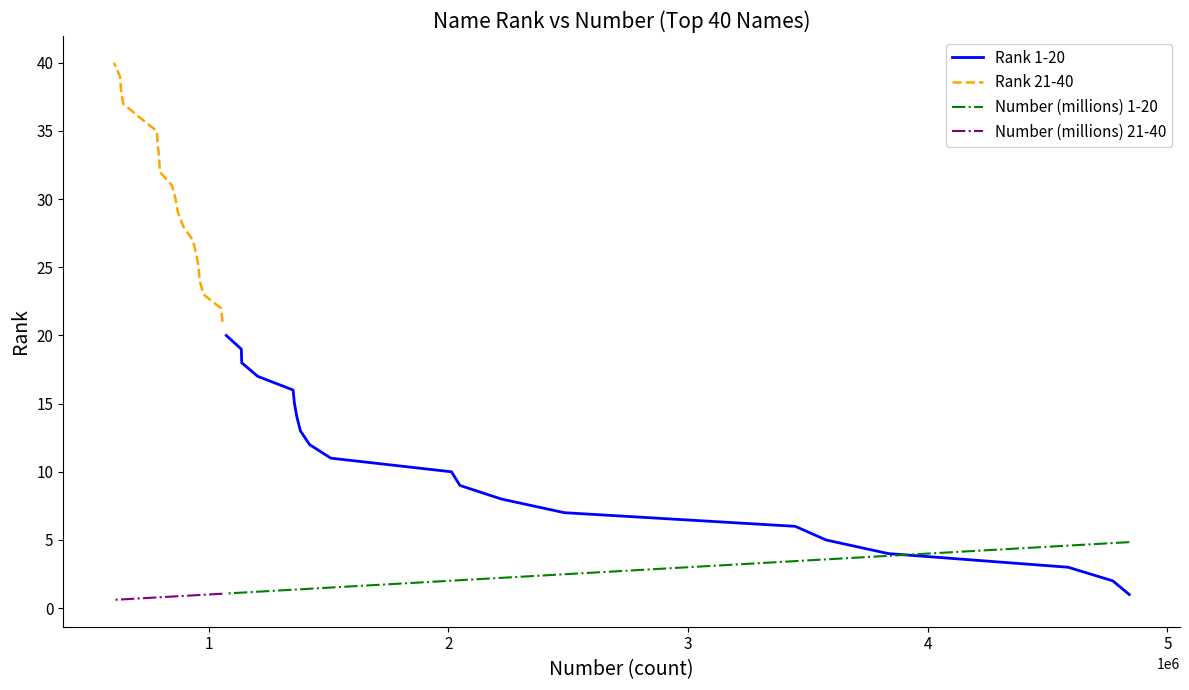

After their last crossing, which series has the higher values: Number (millions) 21-40 or Rank 1-20?

Rank 1-20